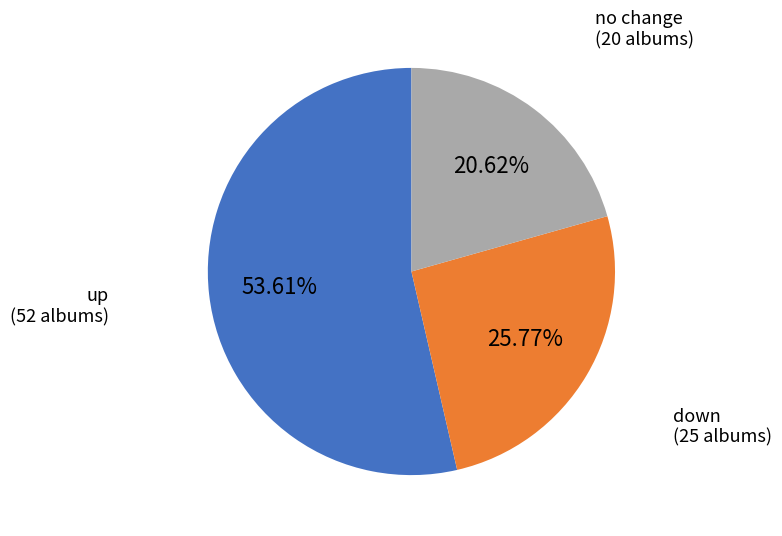

Is there any slice that represents more than half of the pie?

Yes